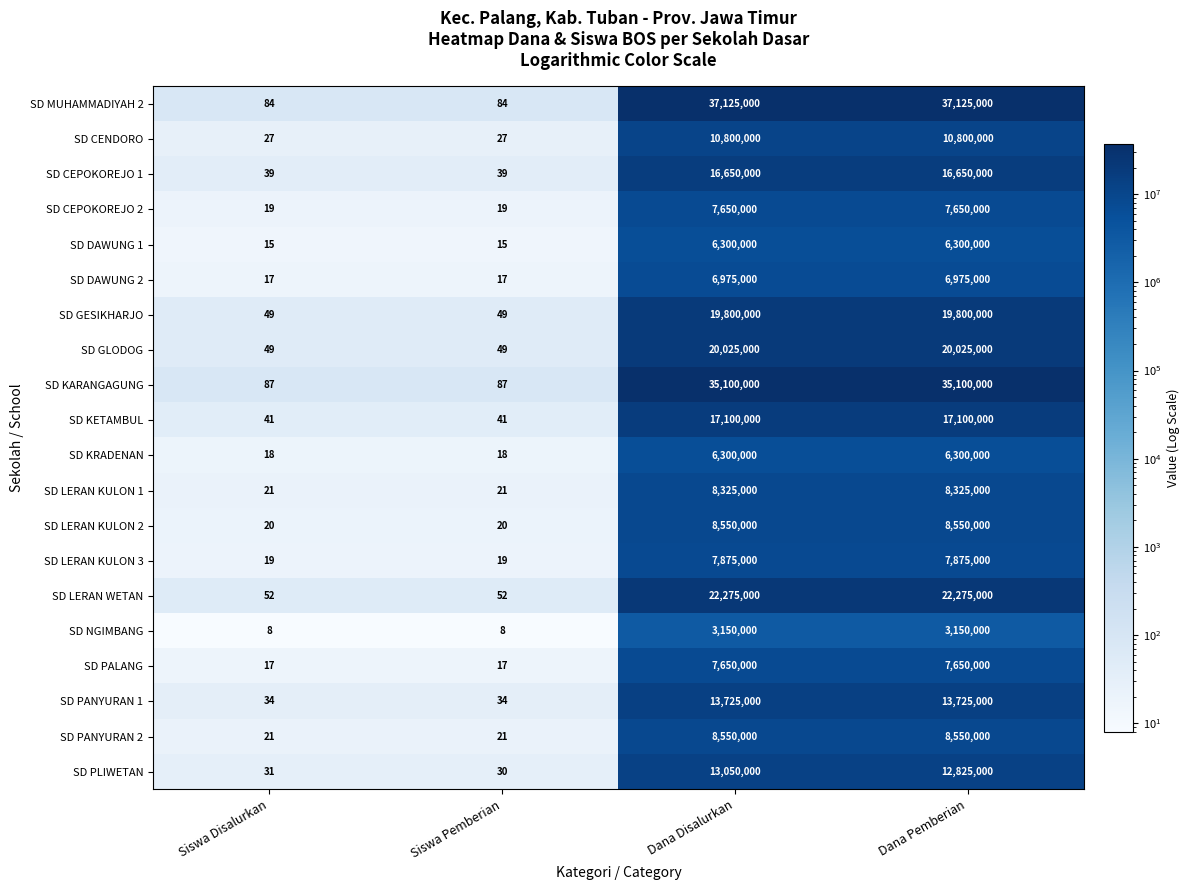

At which category is the sum across all series the highest?

Dana Disalurkan